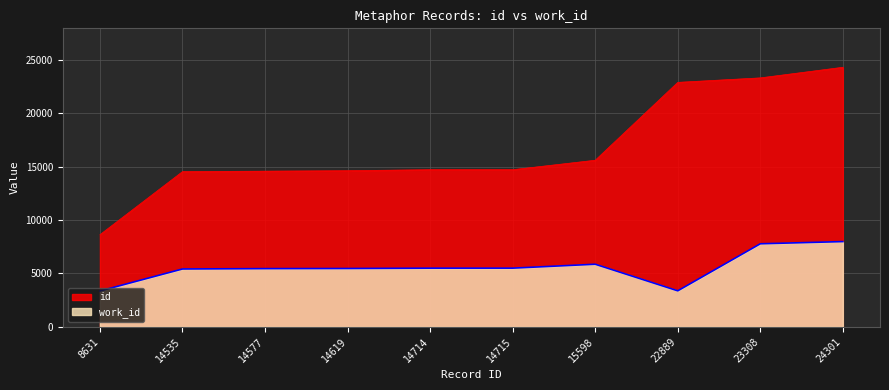

Where does the work_id series first go above 5497?

14715